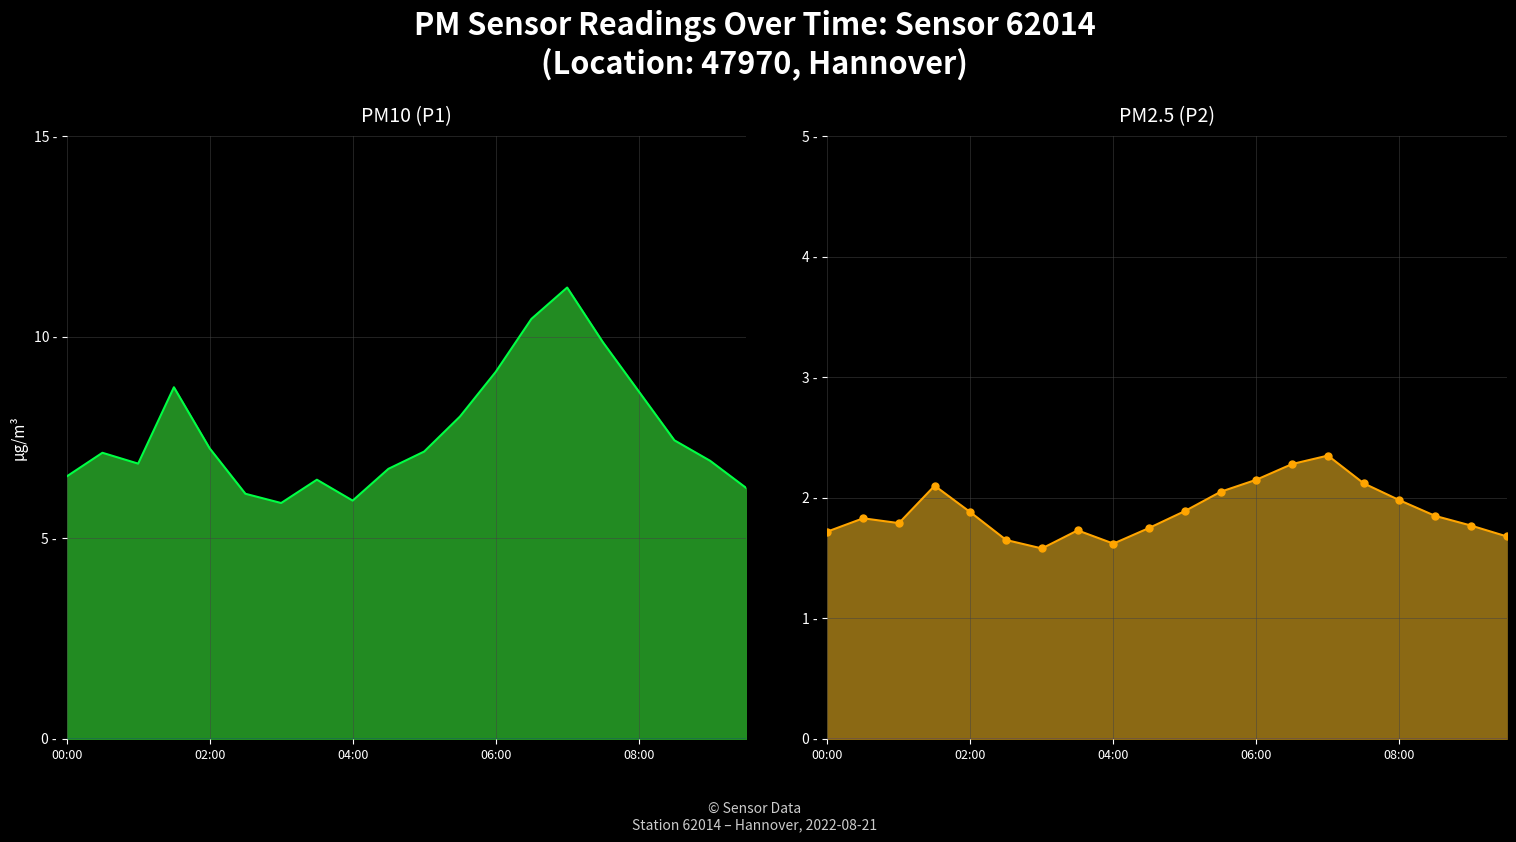

What is the value of the P2 point at the 17th from the left?

2.0